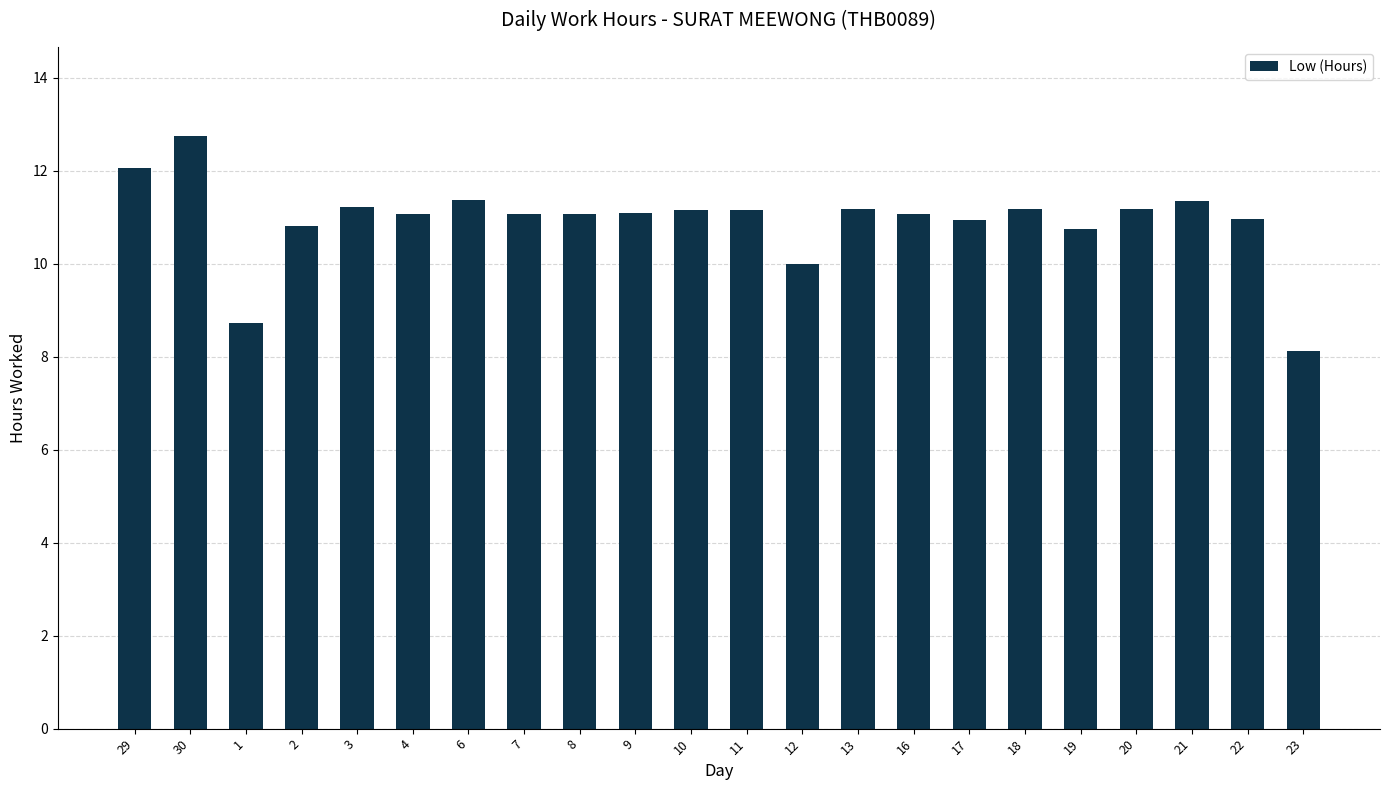

At which label does the data first exceed 11?

29